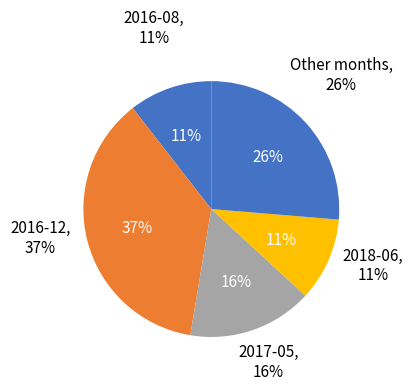

Does any single category account for the majority?

No